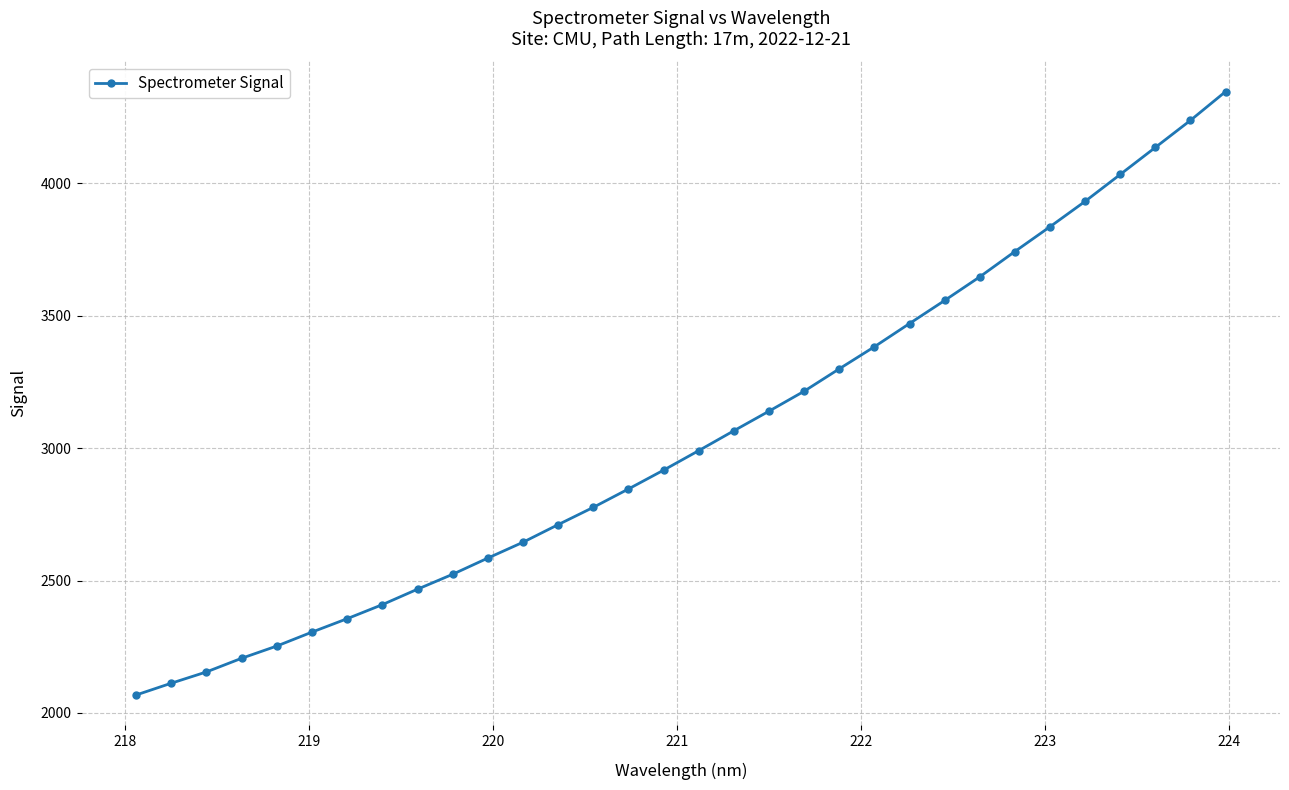

What is the average value?

3043.0